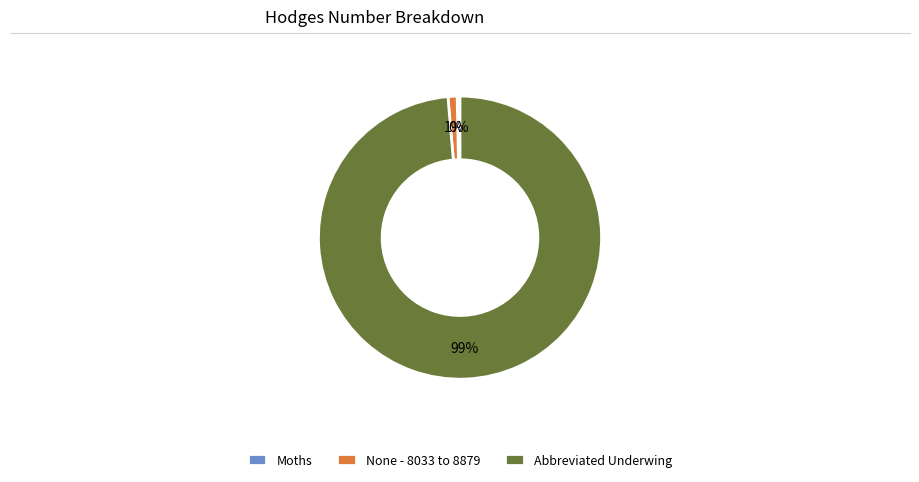

Count the number of slices in the pie.

3